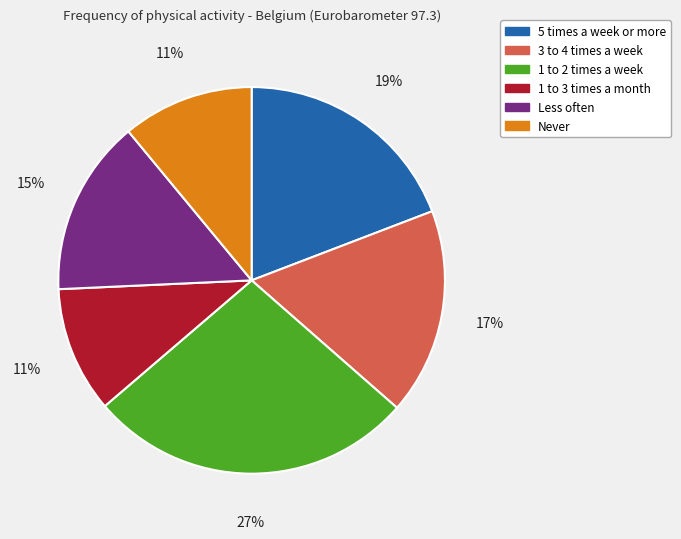

To the nearest percent, what is the combined percentage of 1 to 2 times a week and 5 times a week or more?

46%